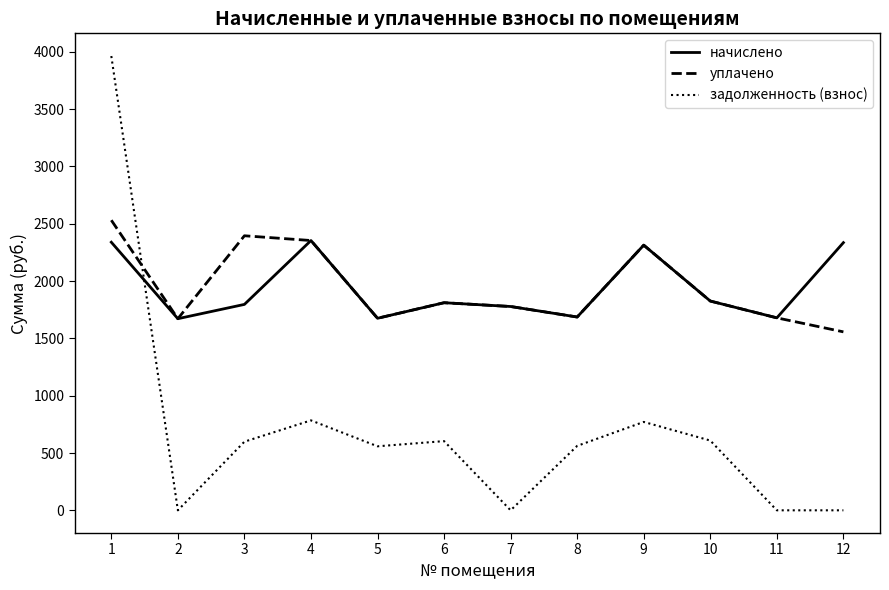

What is the difference between the highest and lowest values at 12?

2335.2